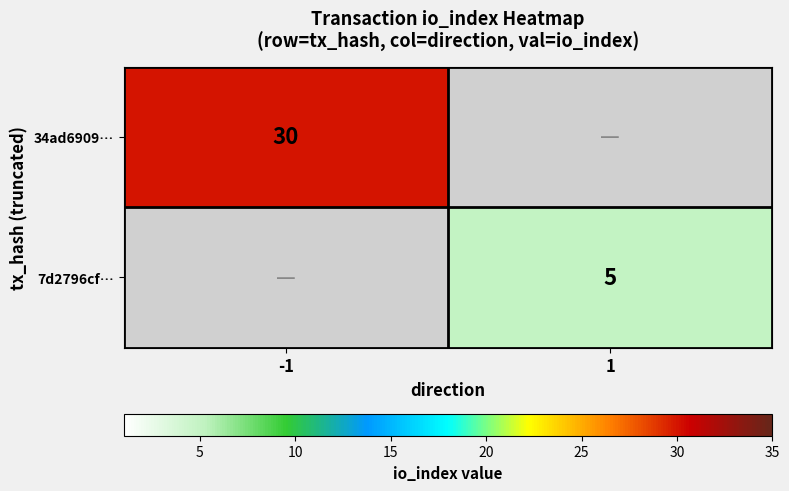

The 34ad6909… series shows 30 at -1. True or false?

True